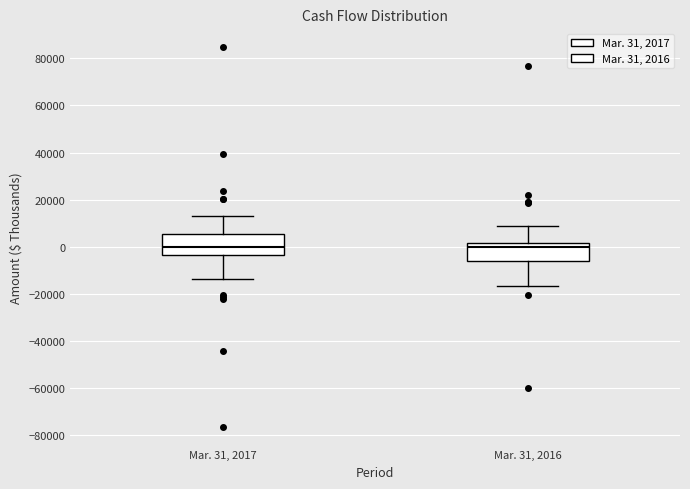

Reading left to right, read every box against the y-axis: the position of its median line, the range the box covers, and the ends of its whiskers. The values are not printed on the chart, so give them approximately, as read against the axis.

Mar. 31, 2017: median 0, box -4000 to 6000, whiskers -14000 to 12000
Mar. 31, 2016: median 0, box -6000 to 2000, whiskers -16000 to 8000